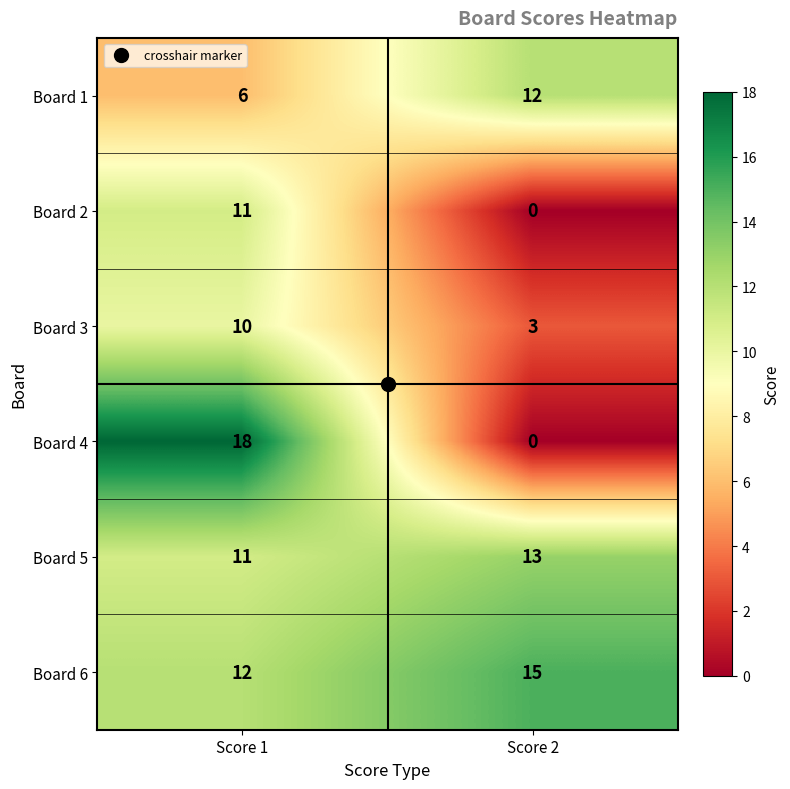

What is the sum of all Board 6 values?

27